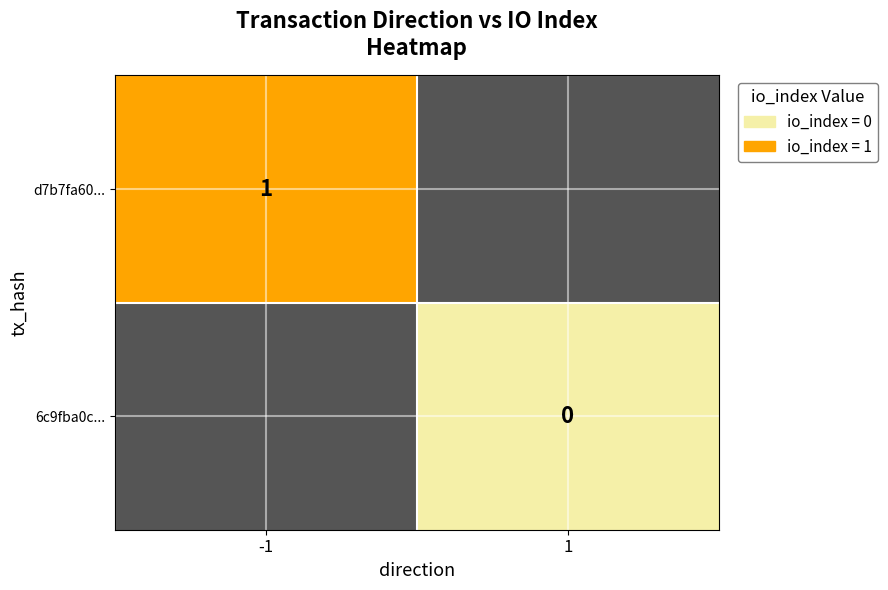

True or false: d7b7fa60... has a value of 1 at -1.

True